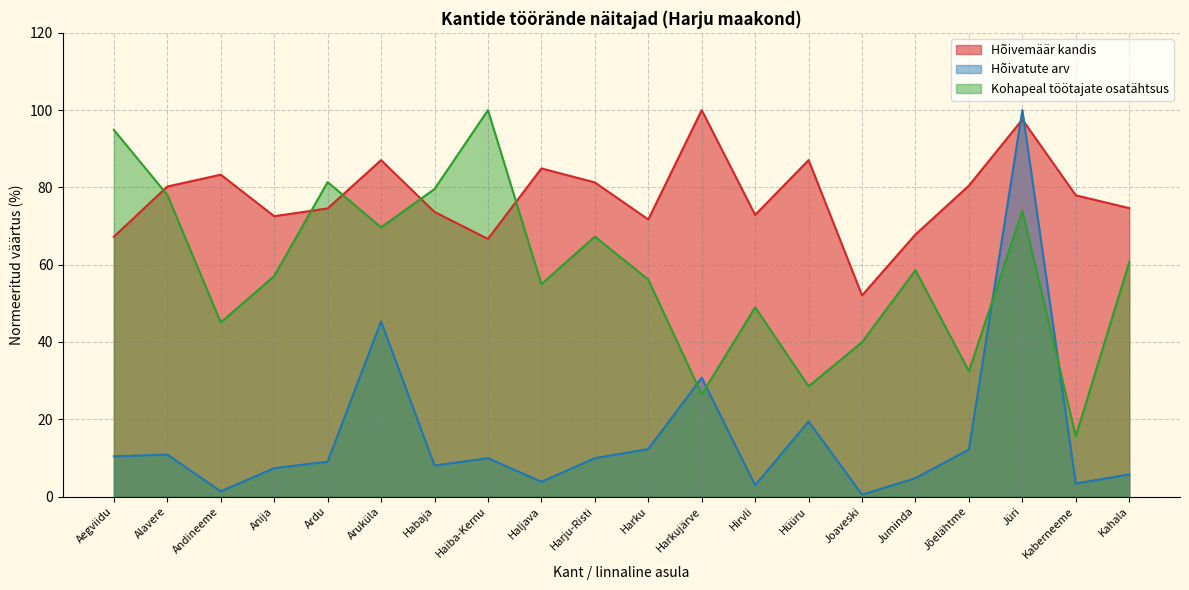

Reading right to left, list all the values displayed in this chart.

Hõivemäär kandis: Kahala=74.6	Kaberneeme=78.0	Jüri=97.6	Jõelähtme=80.5	Juminda=67.8	Joaveski=52.1	Hüüru=87.1	Hirvli=72.9	Harkujärve=100.0	Harku=71.7	Harju-Risti=81.3	Haljava=84.9	Haiba-Kernu=66.7	Habaja=73.7	Aruküla=87.1	Ardu=74.6	Anija=72.6	Andineeme=83.3	Alavere=80.2	Aegviidu=67.2
Hõivatute arv: Kahala=5.7	Kaberneeme=3.4	Jüri=100.0	Jõelähtme=12.2	Juminda=4.7	Joaveski=0.5	Hüüru=19.4	Hirvli=2.9	Harkujärve=30.8	Harku=12.3	Harju-Risti=9.9	Haljava=3.8	Haiba-Kernu=9.9	Habaja=8.0	Aruküla=45.3	Ardu=9.0	Anija=7.3	Andineeme=1.3	Alavere=10.8	Aegviidu=10.4
Kohapeal töötajate osatähtsus: Kahala=60.7	Kaberneeme=15.6	Jüri=73.9	Jõelähtme=32.4	Juminda=58.6	Joaveski=39.9	Hüüru=28.5	Hirvli=48.9	Harkujärve=26.4	Harku=56.2	Harju-Risti=67.3	Haljava=55.0	Haiba-Kernu=100.0	Habaja=79.6	Aruküla=69.7	Ardu=81.4	Anija=57.1	Andineeme=45.0	Alavere=78.1	Aegviidu=94.9